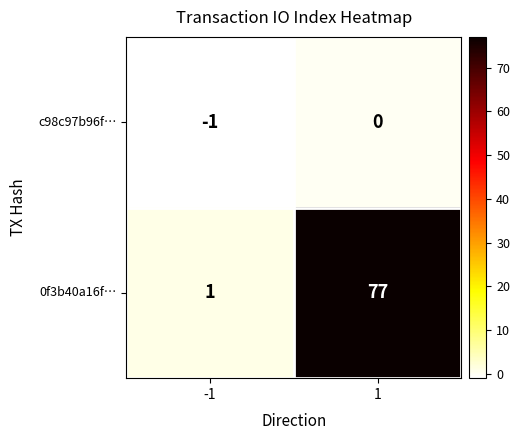

What is the average value of the 0f3b40a16f… series?

39